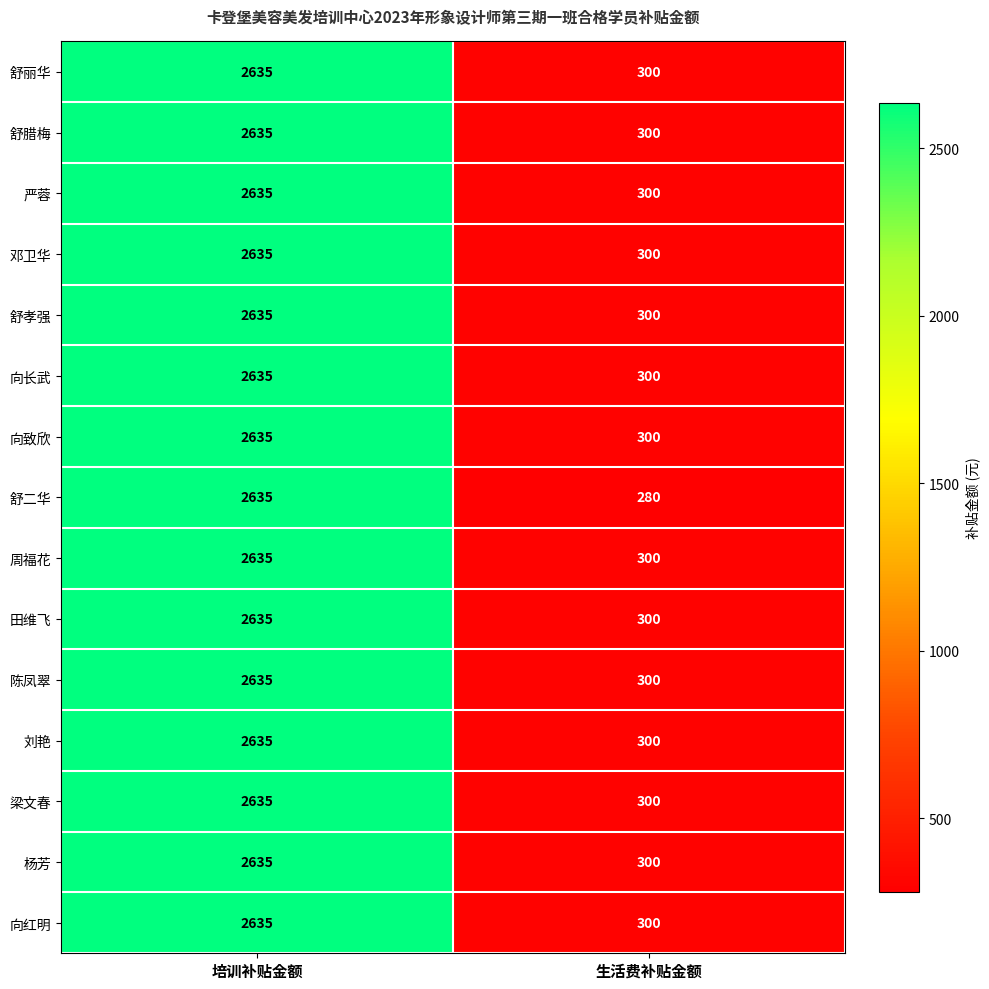

At which category is the sum across all series the highest?

培训补贴金额